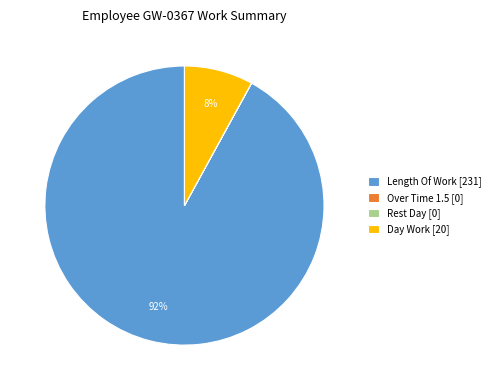

To the nearest percent, what is the difference between the largest and smallest slice percentages?

92%